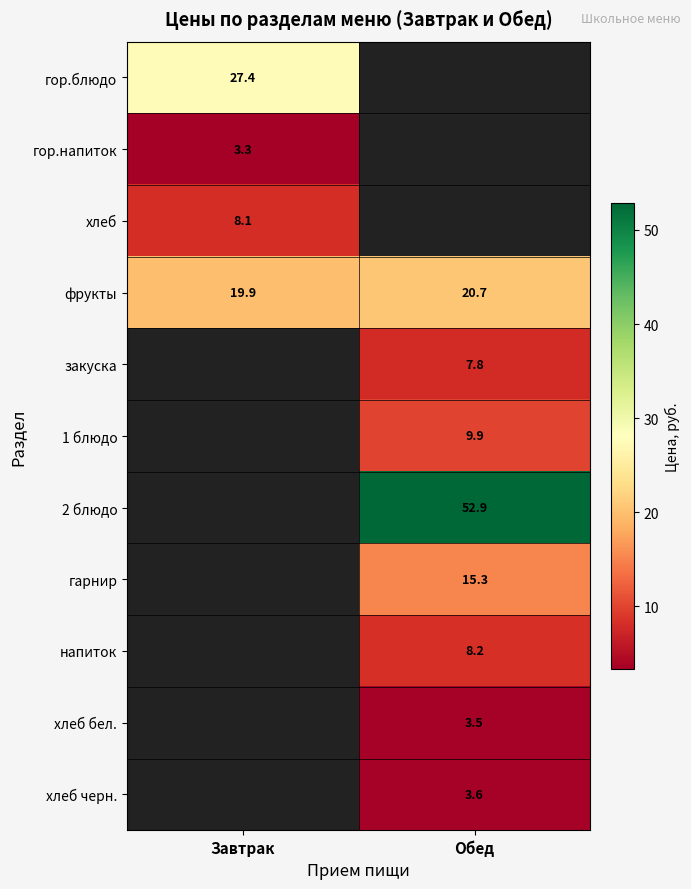

What is the difference between the maximum and minimum values in the фрукты series?

0.8